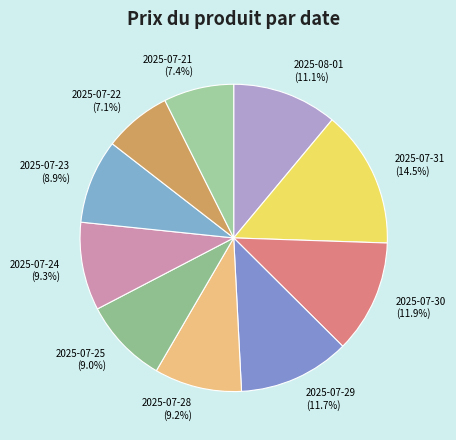

To the nearest percent, what portion does 2025-07-29 represent?

12%